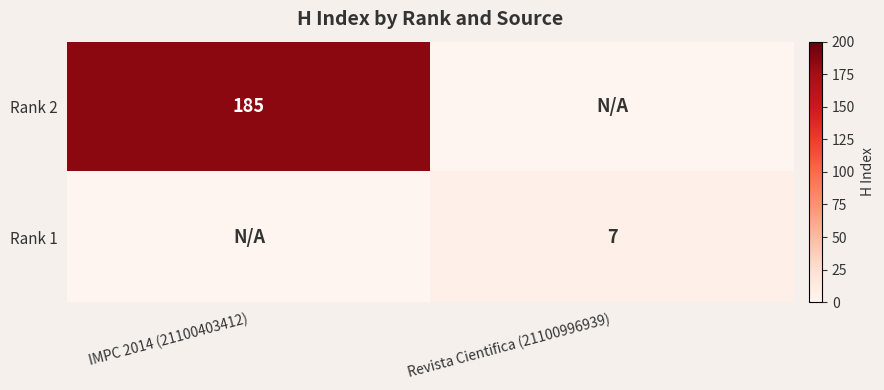

The value of Rank 1 at Revista Cientifica (21100996939) is 7. True or false?

True